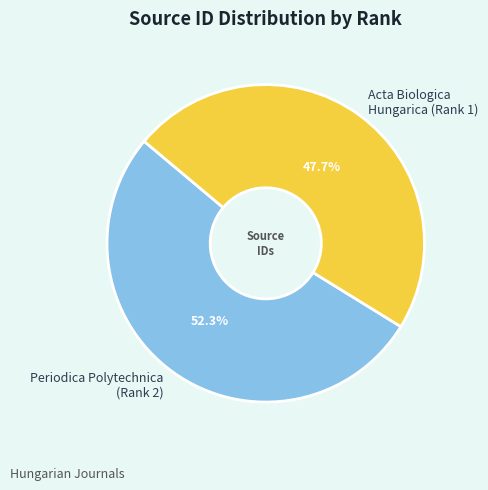

Is there a majority slice in this chart?

Yes